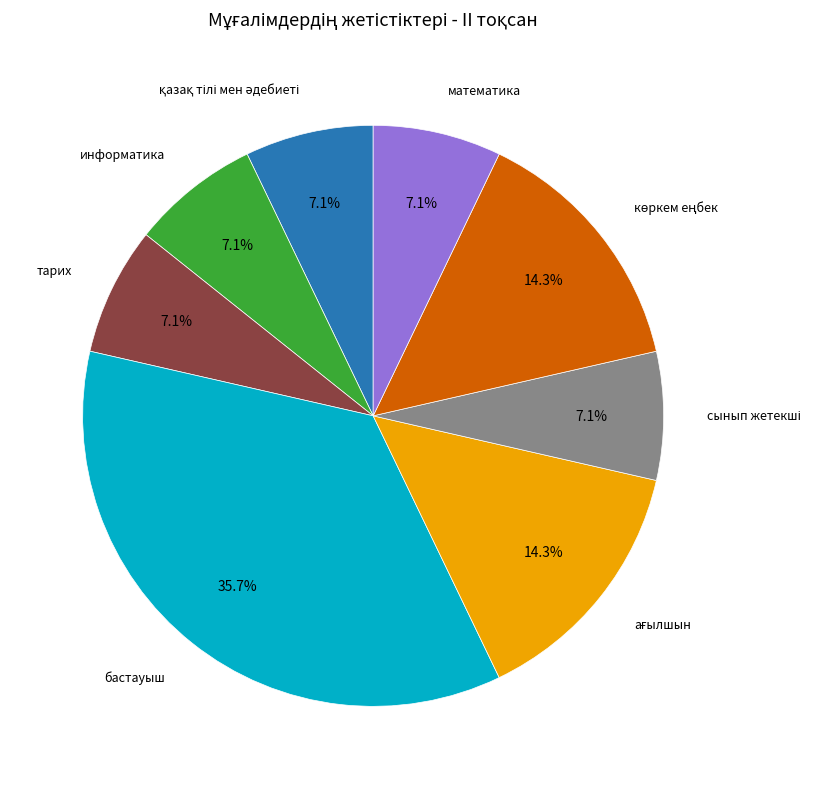

To the nearest percent, what is the average slice percentage?

12%